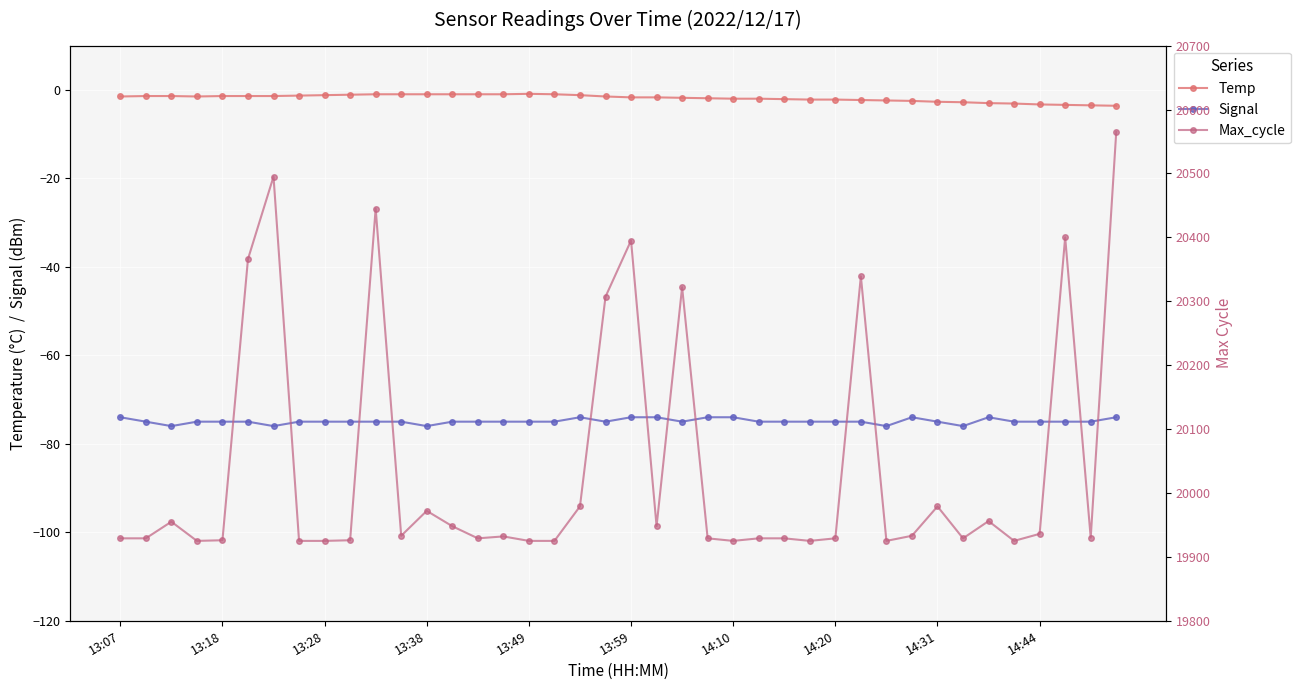

In Max_cycle, how many points are higher than both neighbors (excluding endpoints)?

11